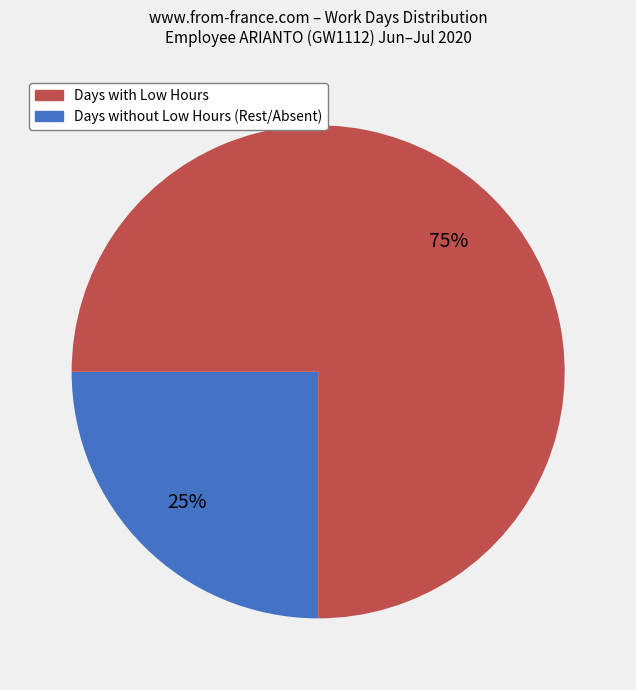

To the nearest percent, what is the difference between the largest and smallest slice percentages?

50%